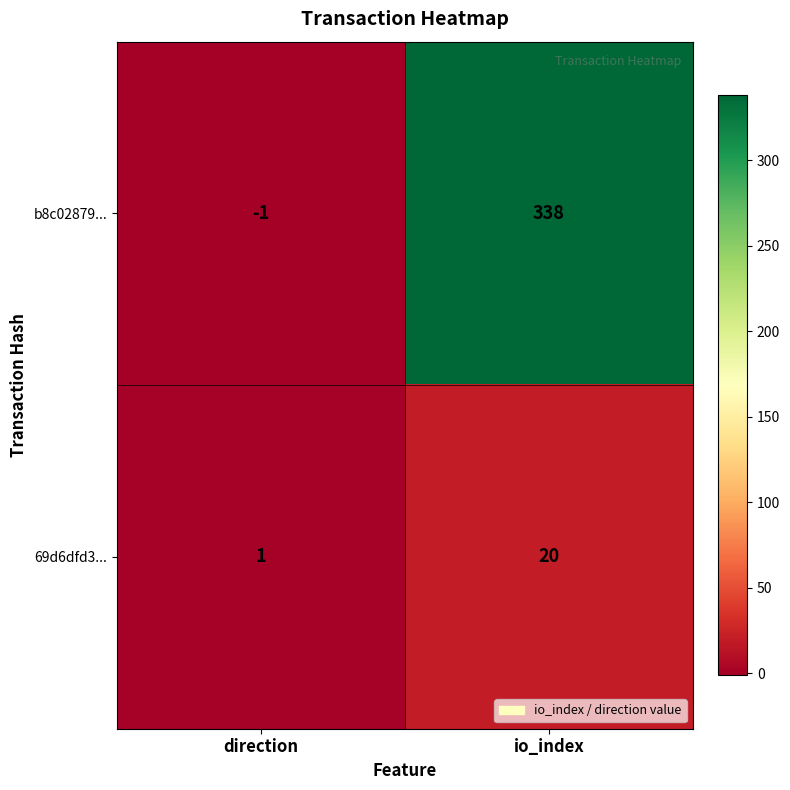

List the series in order of their peak value, highest first.

b8c02879..., 69d6dfd3...